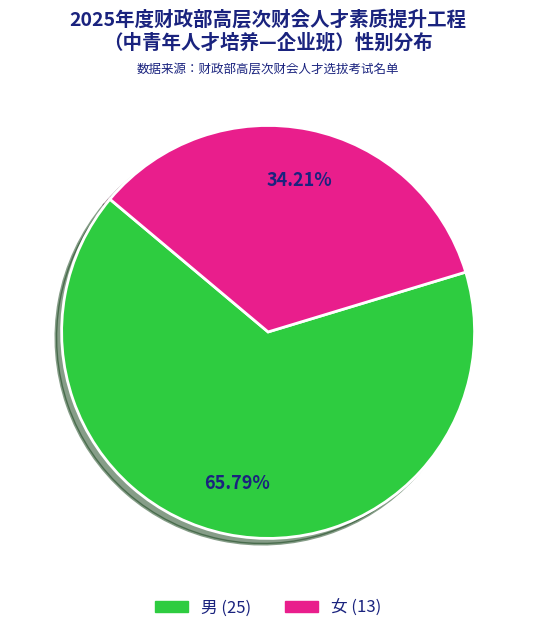

Is it true that 女 is 40% of the pie?

False